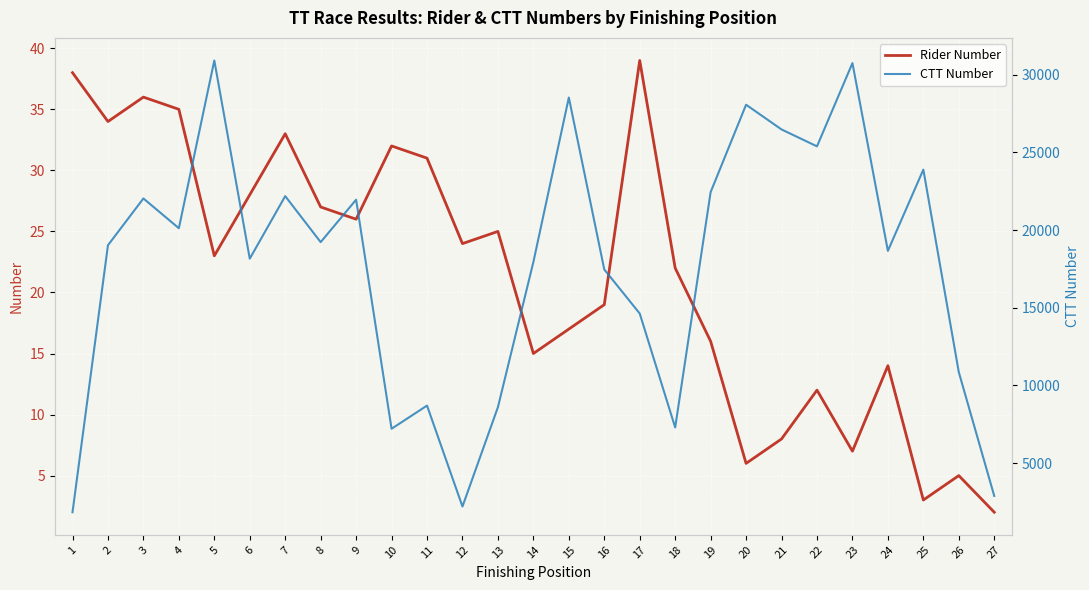

True or false: Rider Number and CTT Number intersect in this chart.

False